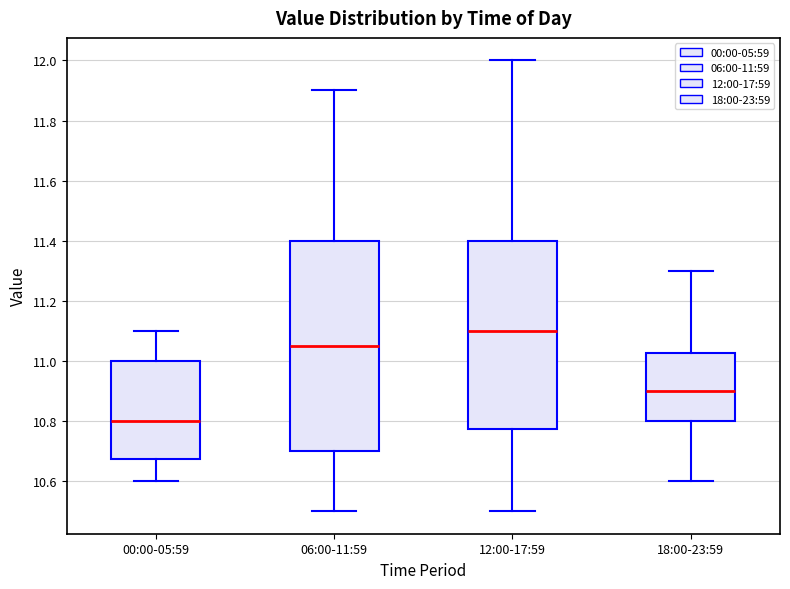

Comparing the boxes themselves (not the whiskers), which one is the tallest?

06:00-11:59